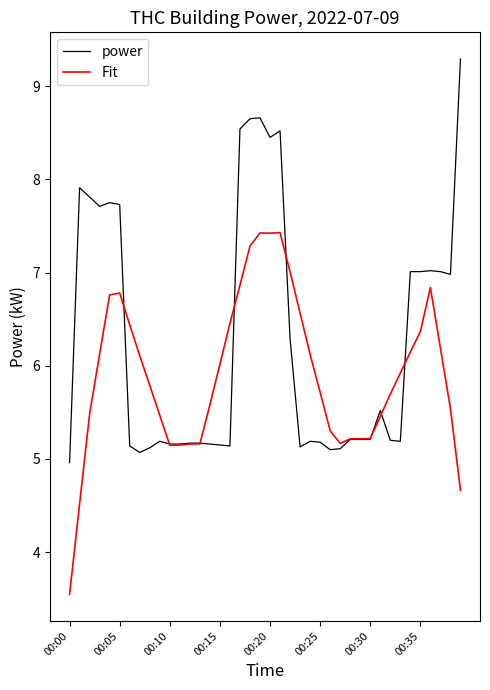

Rank the series by their average value, from highest to lowest.

power, Fit